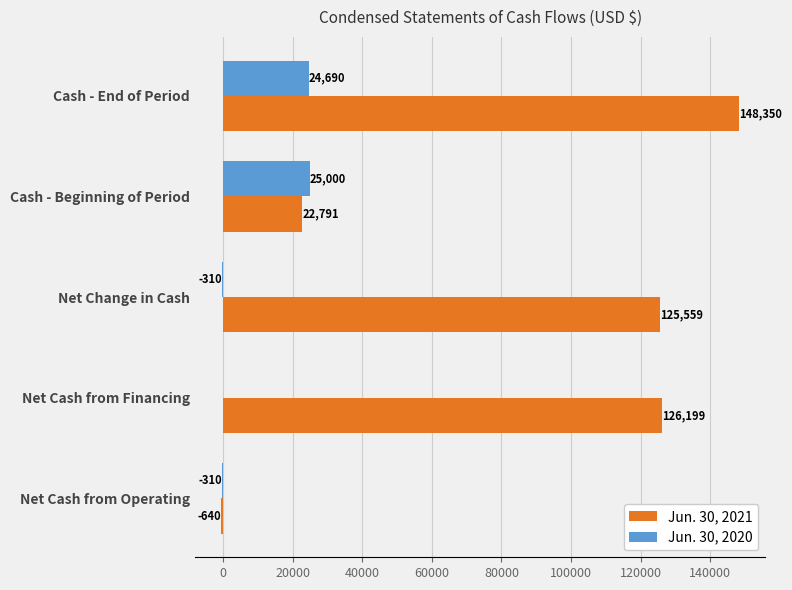

What is the approximate value of Jun. 30, 2021 at Cash - End of Period?

148350